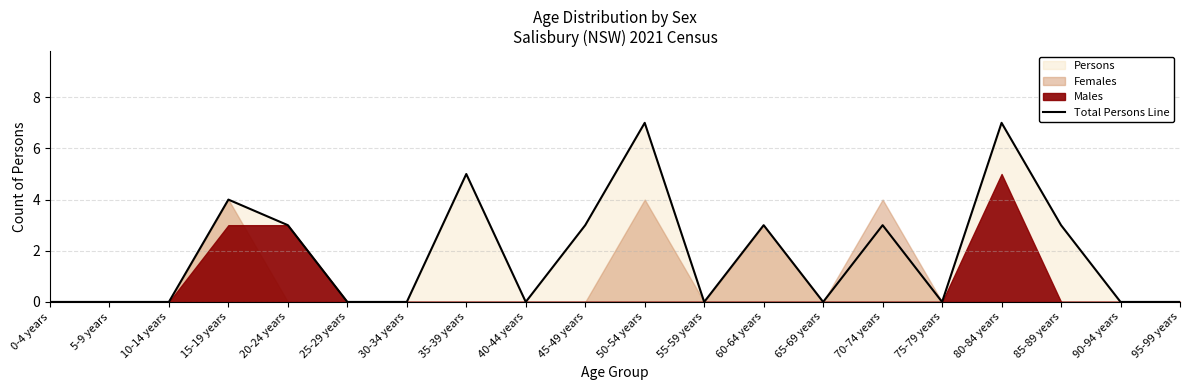

At which category does the data reach its first local peak?

15-19 years